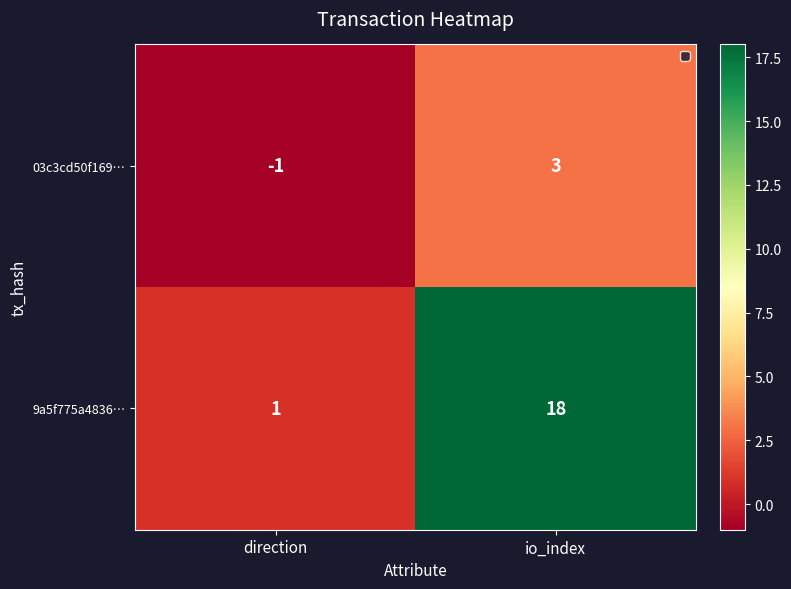

Reading right to left, extract all data points from this chart.

03c3cd50f169…: 3	-1
9a5f775a4836…: 18	1